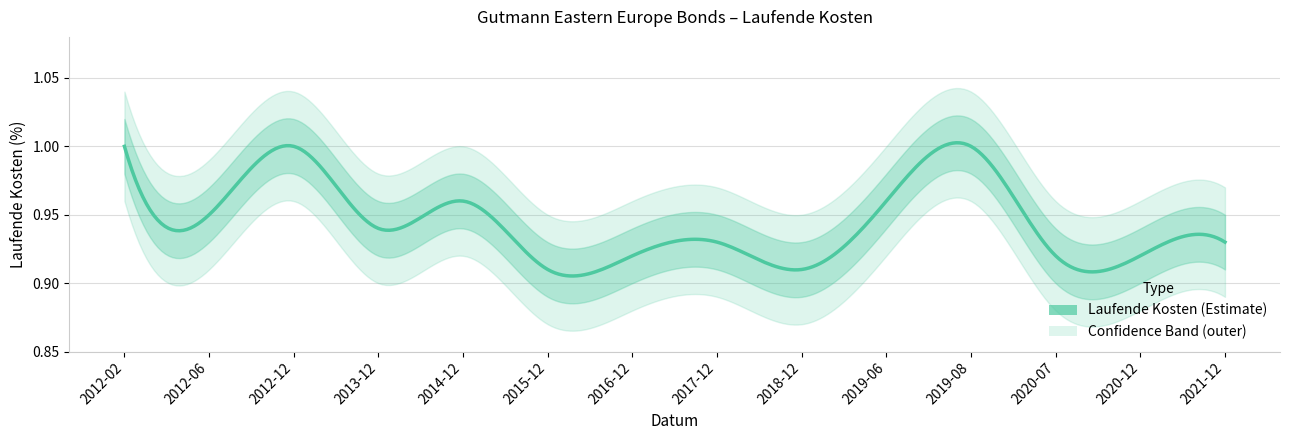

Which has a higher value, 2012-02-29 or 2012-12-31?

2012-02-29